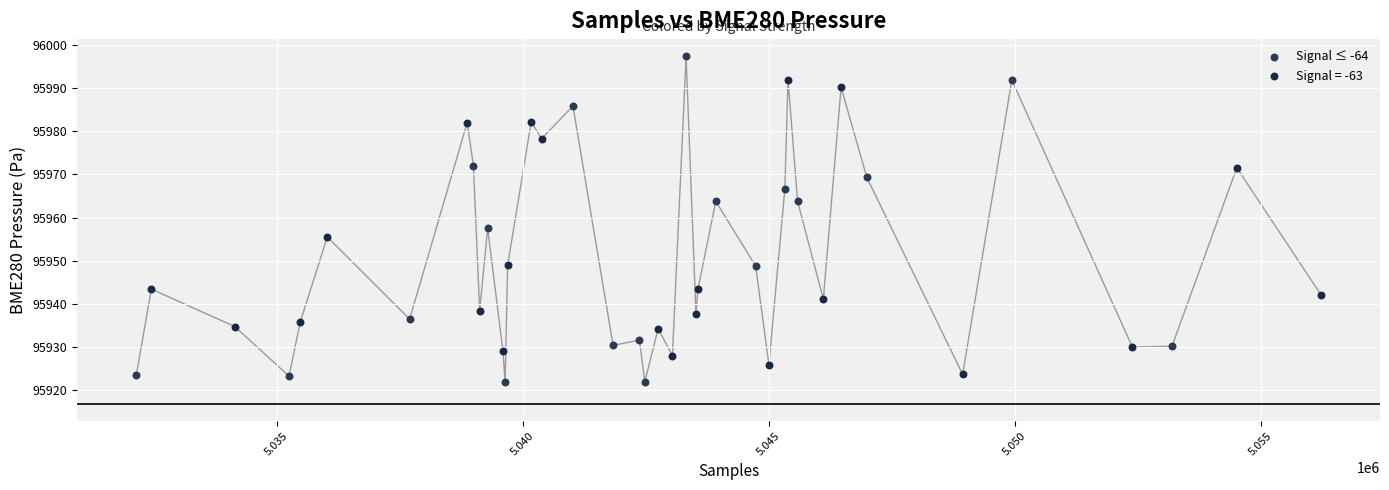

Which series has the largest Y range (max minus min)?

Signal ≤ -64